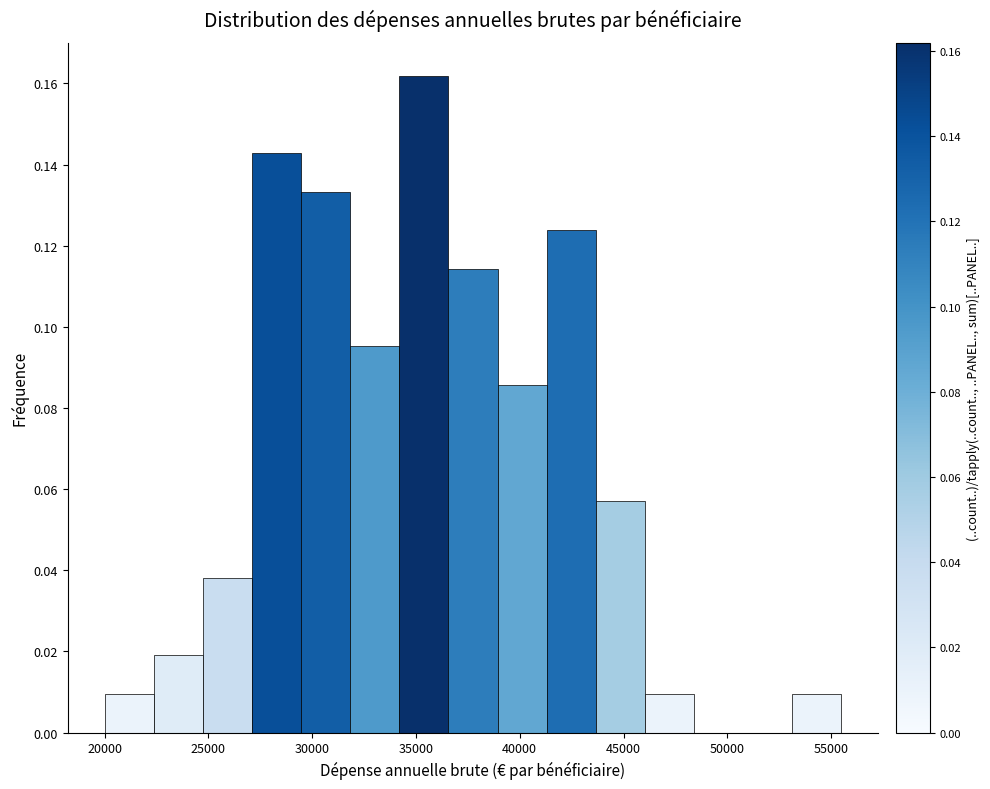

Reading left to right, transcribe this chart: for each bar, give the range it covers on the x-axis and its height. Neither the bar edges nor the heights are printed on the chart, so give them approximately, as read against the axes.

20000 to 22500: 0.010
22500 to 24500: 0.020
24500 to 27000: 0.038
27000 to 29500: 0.142
29500 to 32000: 0.134
32000 to 34000: 0.096
34000 to 36500: 0.162
36500 to 39000: 0.114
39000 to 41500: 0.086
41500 to 43500: 0.124
43500 to 46000: 0.058
46000 to 48500: 0.010
48500 to 51000: 0
51000 to 53000: 0
53000 to 55500: 0.010